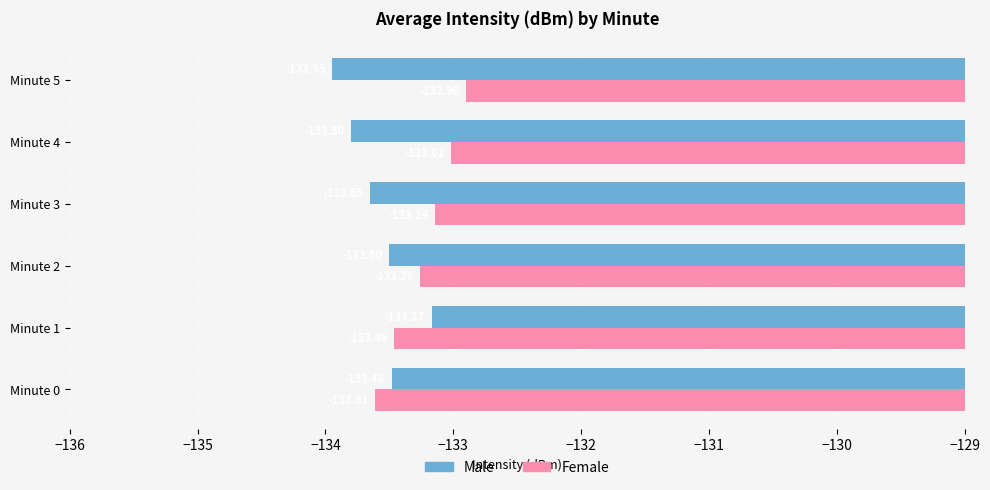

At which category is the sum across all series the highest?

Minute 1